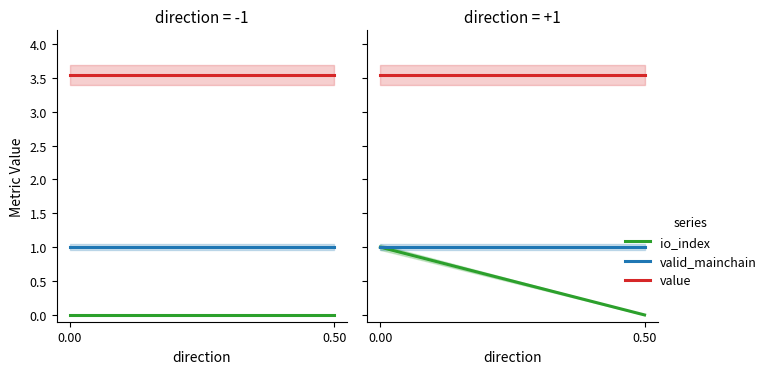

Reading left to right, what are all the values shown in this chart?

io_index: 0.00=1.0	0.50=0.0
valid_mainchain: 0.00=1.0	0.50=1.0
value: 0.00=3.5	0.50=3.5